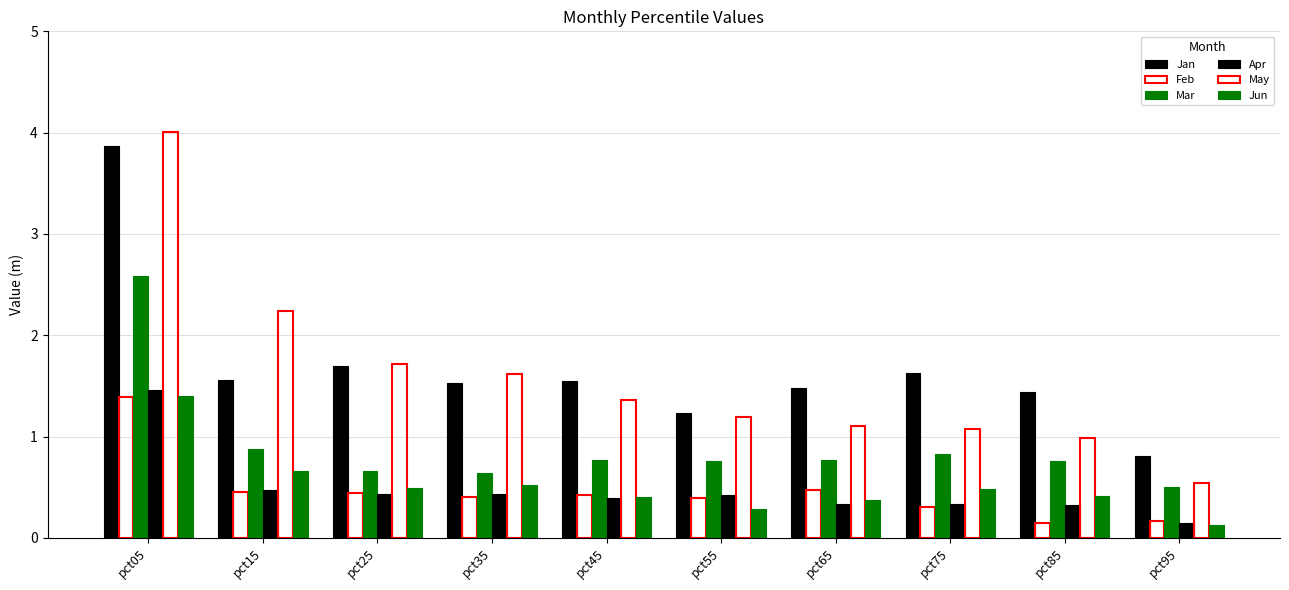

How many bars are there in total?

60